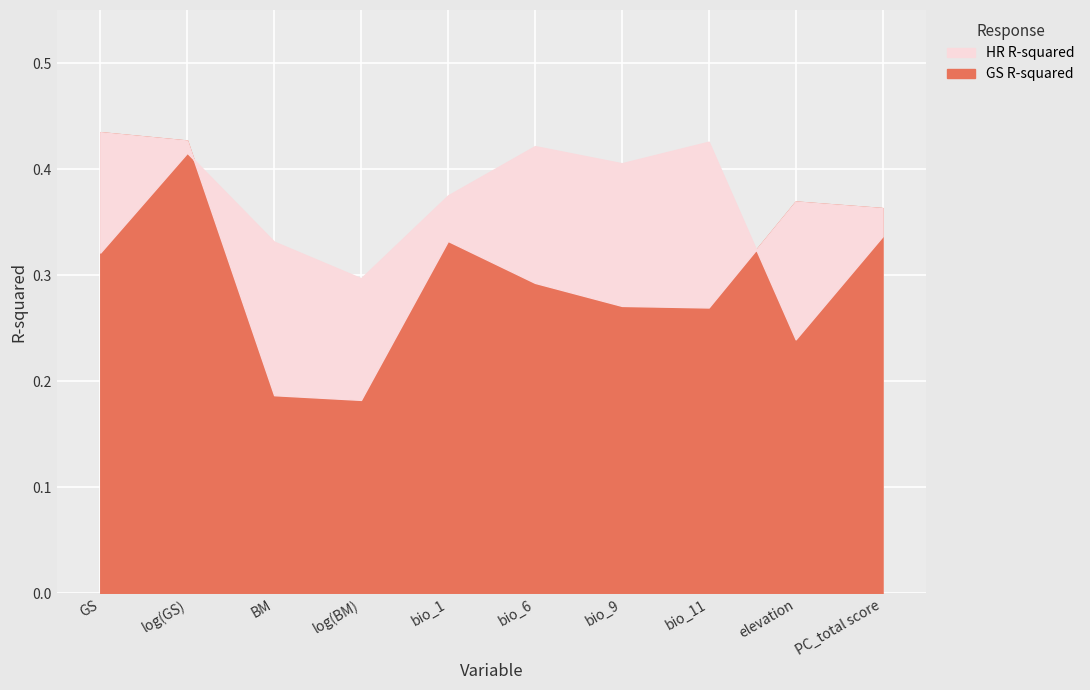

True or false: HR R-squared and GS R-squared cross at least once.

True